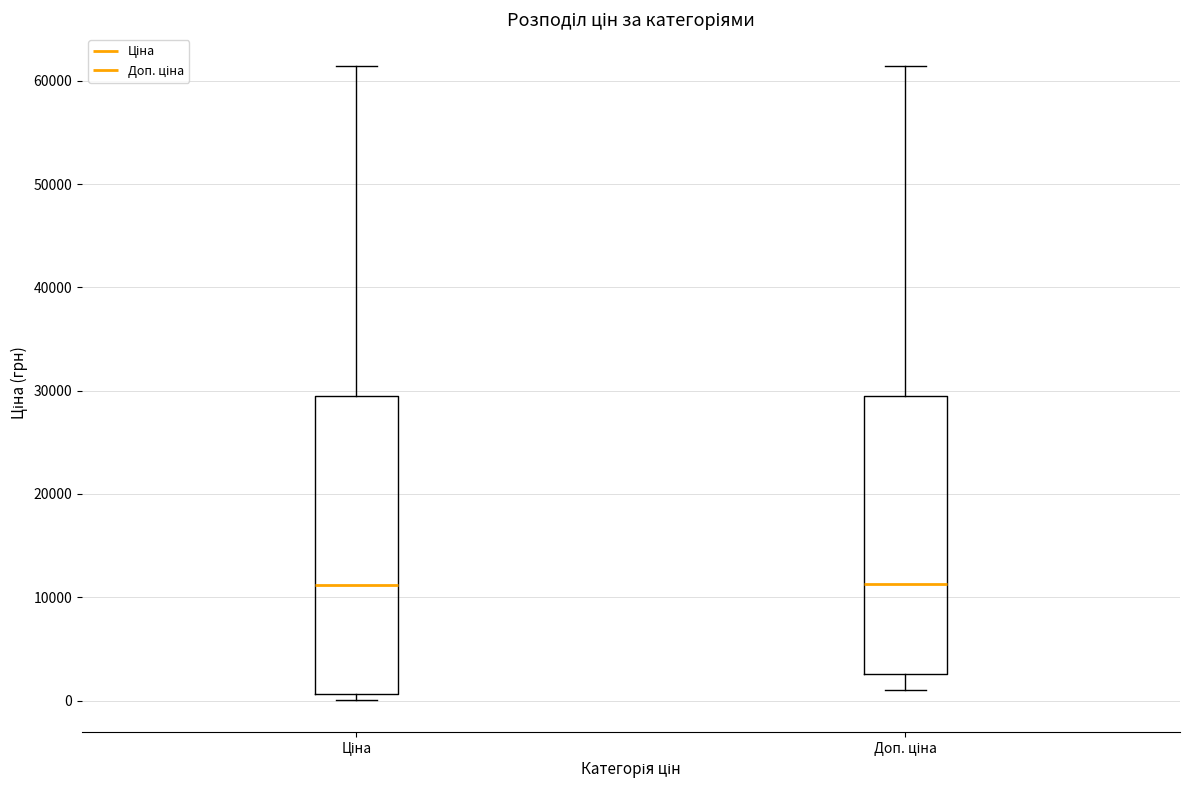

Reading left to right, transcribe this box plot: for each box, give where its median line is, the range the box spans, and where its two whiskers end, as read against the y-axis. The values are not printed on the chart, so give them approximately, as read against the axis.

Ціна: median 11000, box 1000 to 29000, whiskers 0 to 61000
Доп. ціна: median 11000, box 3000 to 29000, whiskers 1000 to 61000